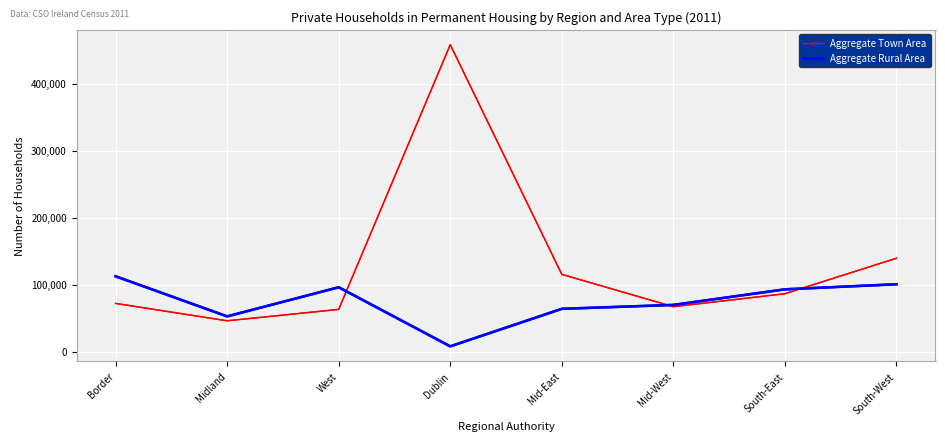

What is the difference between the second highest and second lowest values in the Aggregate Town Area series?

76287